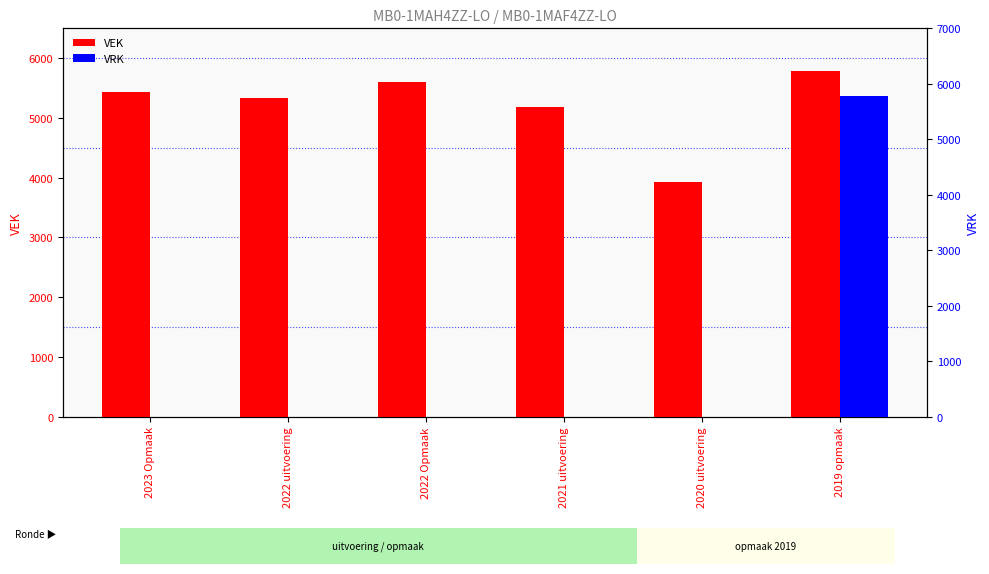

What is the label of the 1st bar from the left?

2023 Opmaak